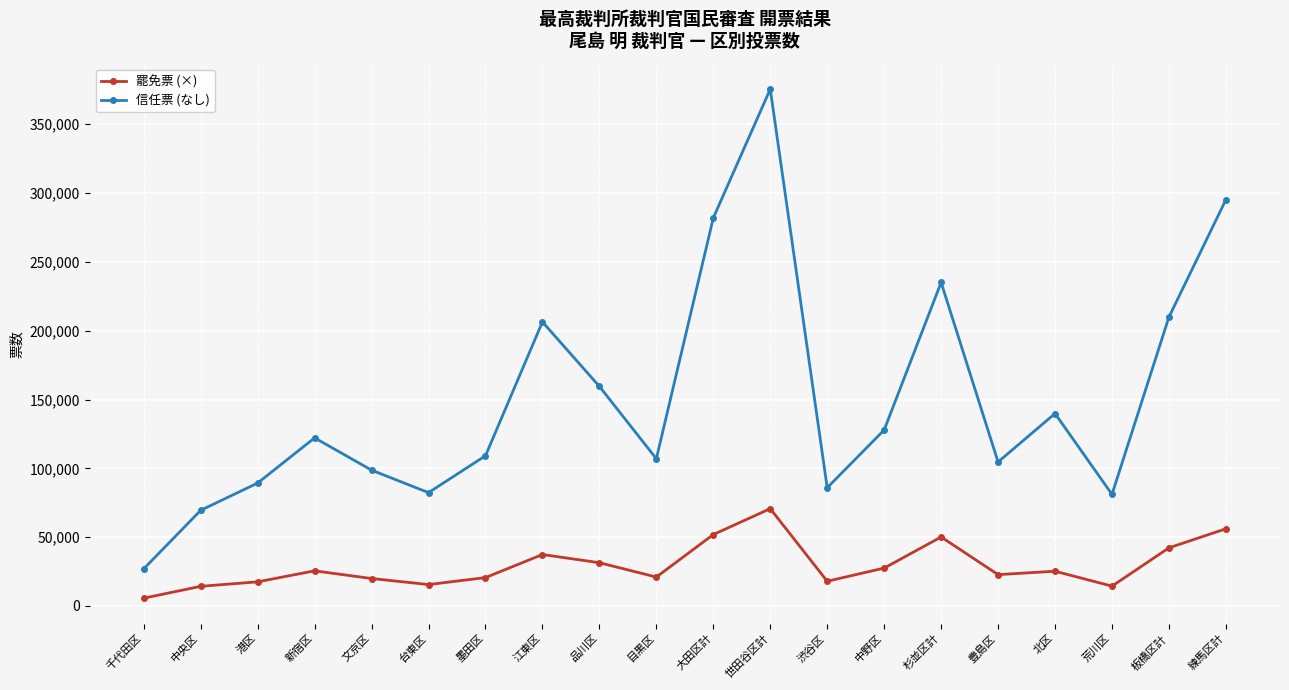

True or false: 信任票 (なし) has a value of 188007 at 豊島区.

False